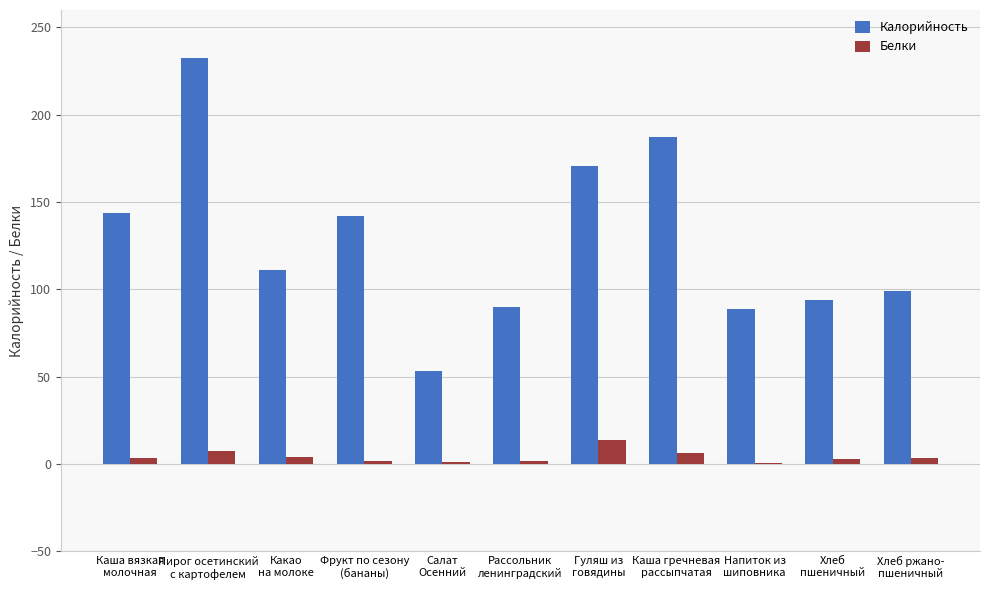

Which series has the largest total across all categories?

Калорийность